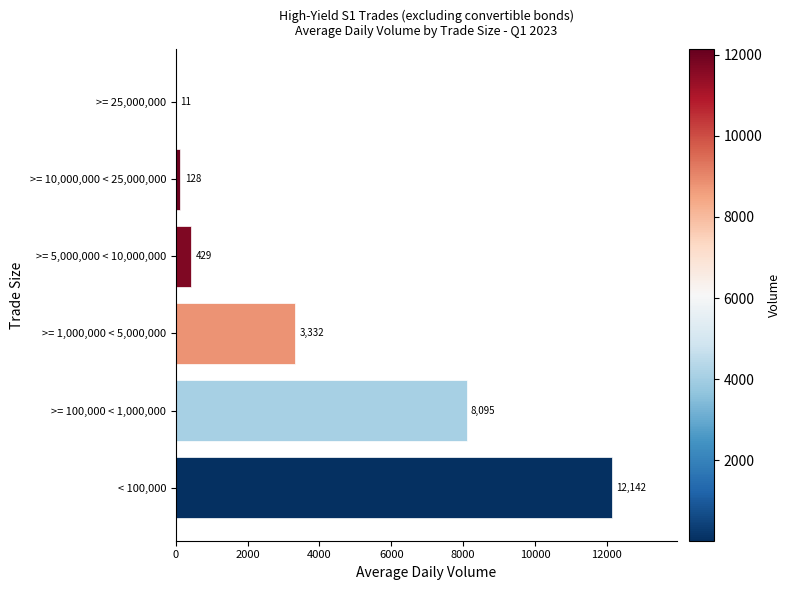

The value at >= 1,000,000 < 5,000,000 is 3332.4. True or false?

True